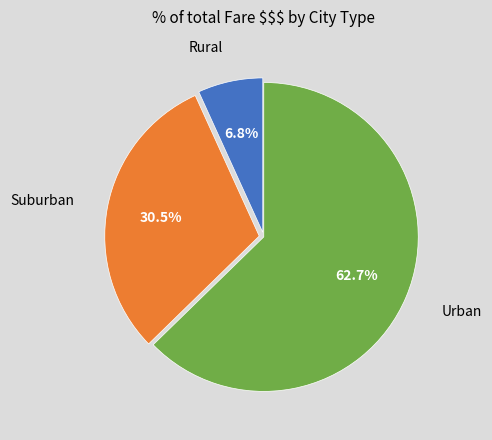

Is there a majority slice in this chart?

Yes